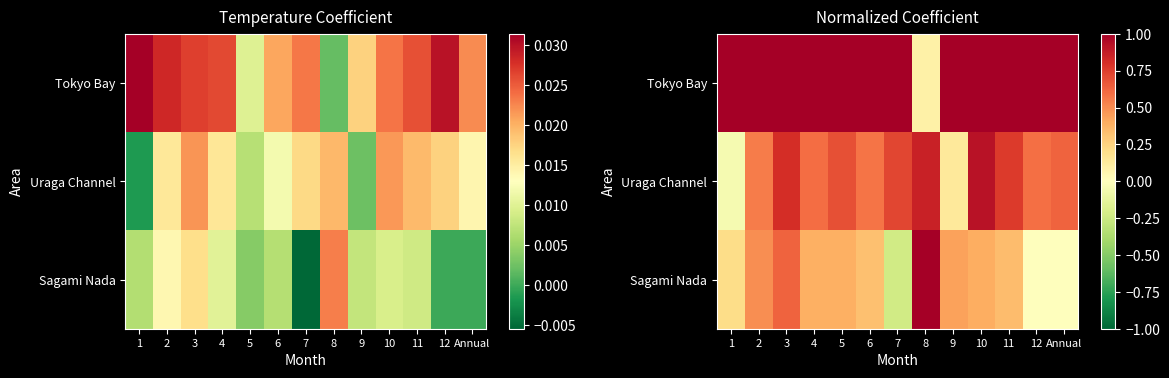

How many values in the Sagami Nada series exceed 0?

10